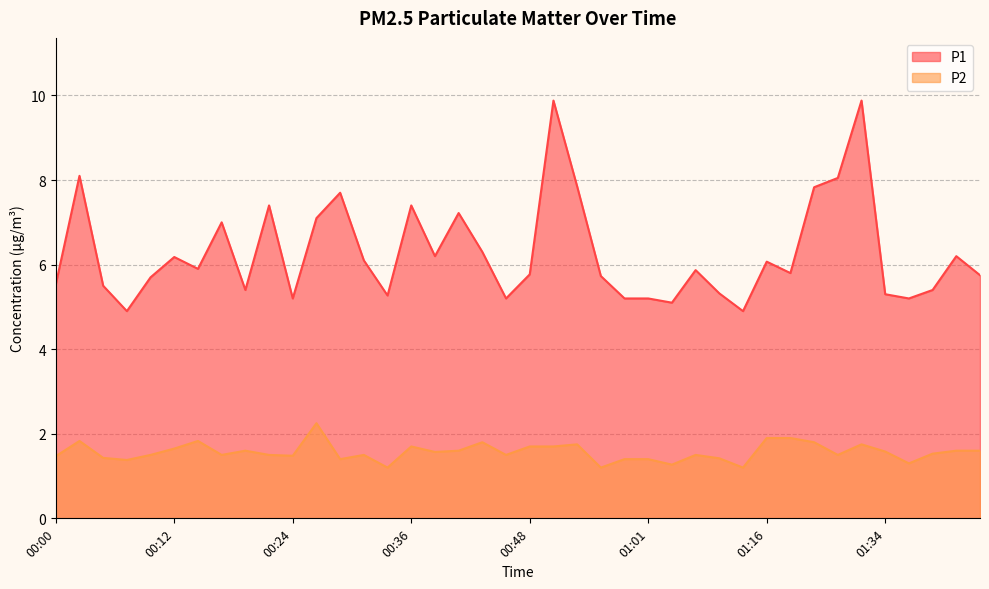

Count the number of data series in this chart.

2